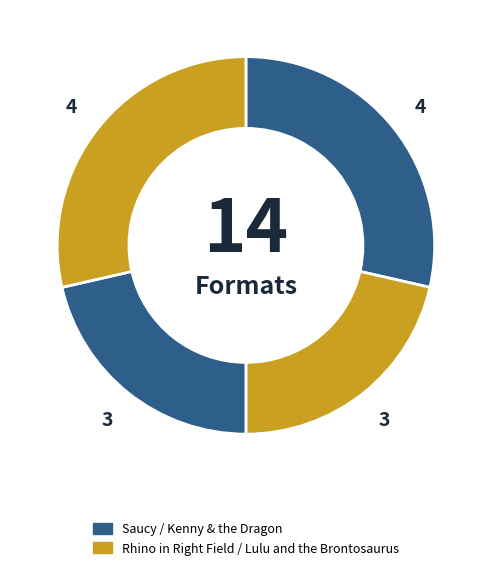

How many slices are in this pie chart?

4